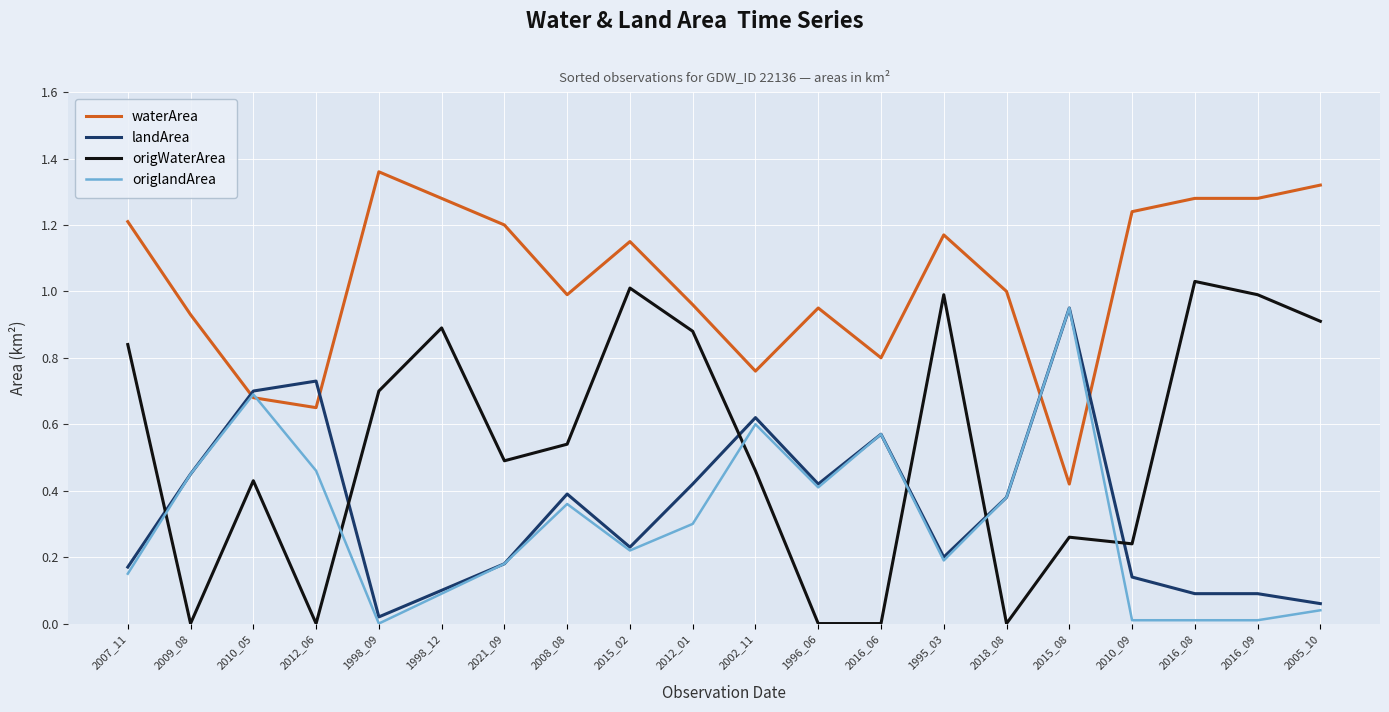

What position from the right is 2012_06?

17